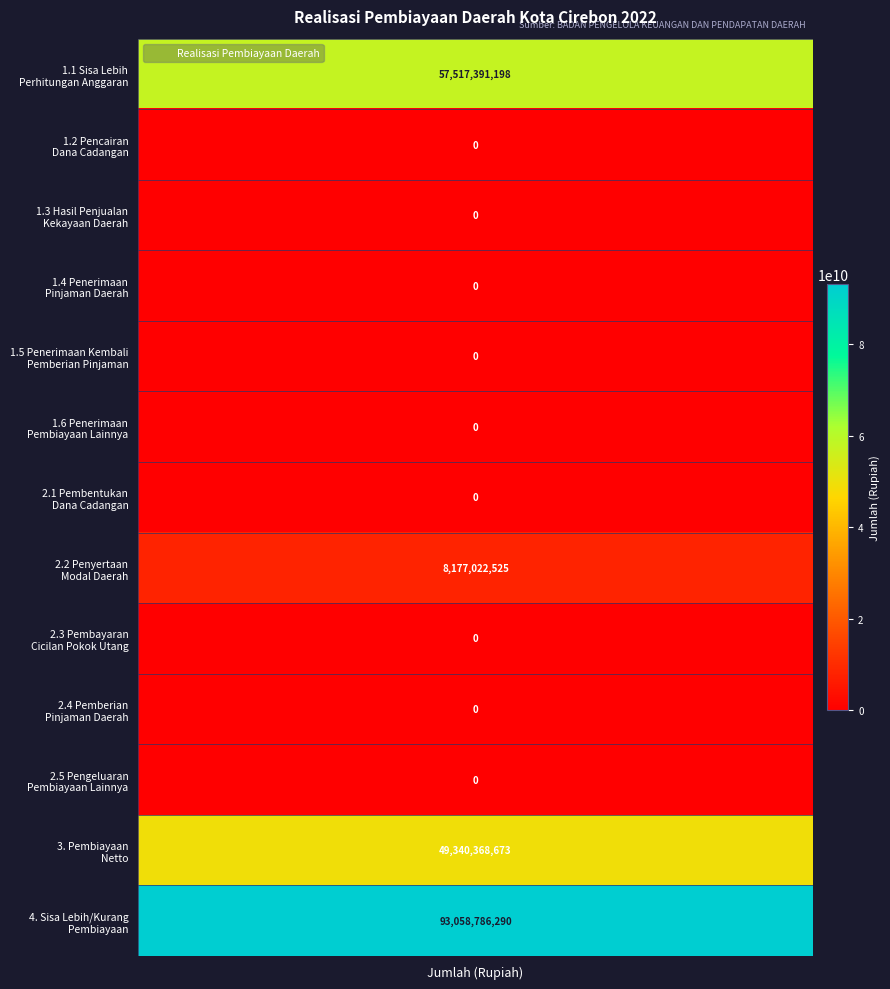

List the labels in order of value, largest first.

4. Sisa Lebih/Kurang Pembiayaan, 1.1 Sisa Lebih Perhitungan Anggaran, 3. Pembiayaan Netto, 2.2 Penyertaan Modal Daerah, 1.2 Pencairan Dana Cadangan, 1.3 Hasil Penjualan Kekayaan Daerah, 1.4 Penerimaan Pinjaman Daerah, 1.5 Penerimaan Kembali Pemberian Pinjaman, 1.6 Penerimaan Pembiayaan Lainnya, 2.1 Pembentukan Dana Cadangan, 2.3 Pembayaran Cicilan Pokok Utang, 2.4 Pemberian Pinjaman Daerah, 2.5 Pengeluaran Pembiayaan Lainnya